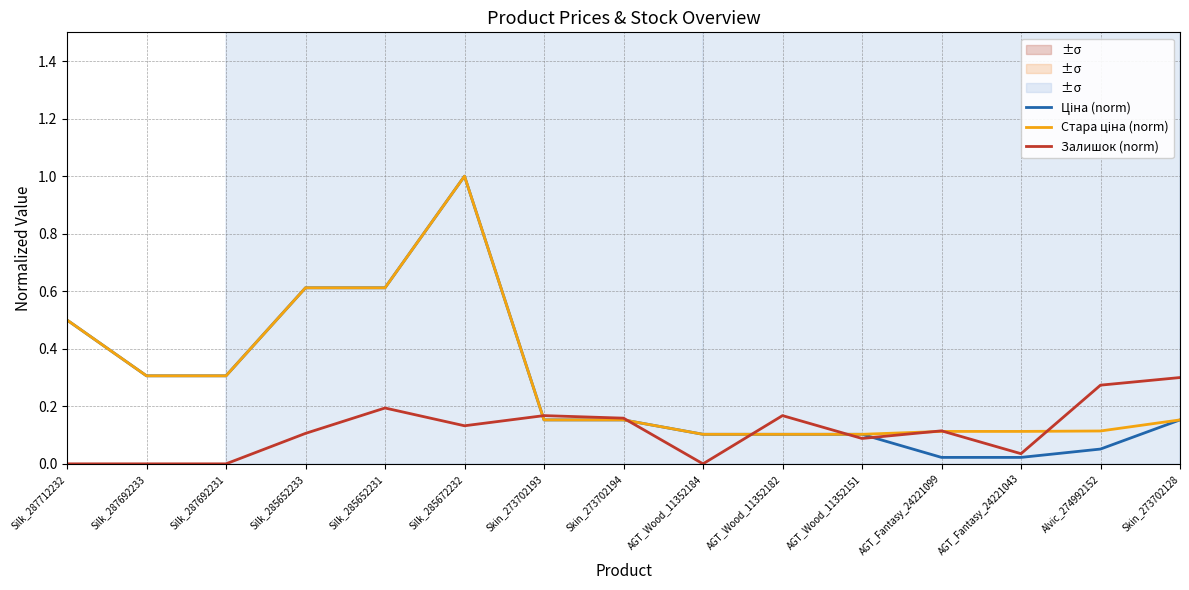

Reading left to right, transcribe all the data shown in this chart.

Ціна (norm): Silk_287712232=0.5	Silk_287692233=0.3	Silk_287692231=0.3	Silk_285652233=0.6	Silk_285652231=0.6	Silk_285672232=1.0	Skin_273702193=0.2	Skin_273702194=0.2	AGT_Wood_11352184=0.1	AGT_Wood_11352182=0.1	AGT_Wood_11352151=0.1	AGT_Fantasy_24221099=0.0	AGT_Fantasy_24221043=0.0	Alvic_274992152=0.1	Skin_273702128=0.2
Стара ціна (norm): Silk_287712232=0.5	Silk_287692233=0.3	Silk_287692231=0.3	Silk_285652233=0.6	Silk_285652231=0.6	Silk_285672232=1.0	Skin_273702193=0.2	Skin_273702194=0.2	AGT_Wood_11352184=0.1	AGT_Wood_11352182=0.1	AGT_Wood_11352151=0.1	AGT_Fantasy_24221099=0.1	AGT_Fantasy_24221043=0.1	Alvic_274992152=0.1	Skin_273702128=0.2
Залишок (norm): Silk_287712232=0.0	Silk_287692233=0.0	Silk_287692231=0.0	Silk_285652233=0.1	Silk_285652231=0.2	Silk_285672232=0.1	Skin_273702193=0.2	Skin_273702194=0.2	AGT_Wood_11352184=0.0	AGT_Wood_11352182=0.2	AGT_Wood_11352151=0.1	AGT_Fantasy_24221099=0.1	AGT_Fantasy_24221043=0.0	Alvic_274992152=0.3	Skin_273702128=0.3